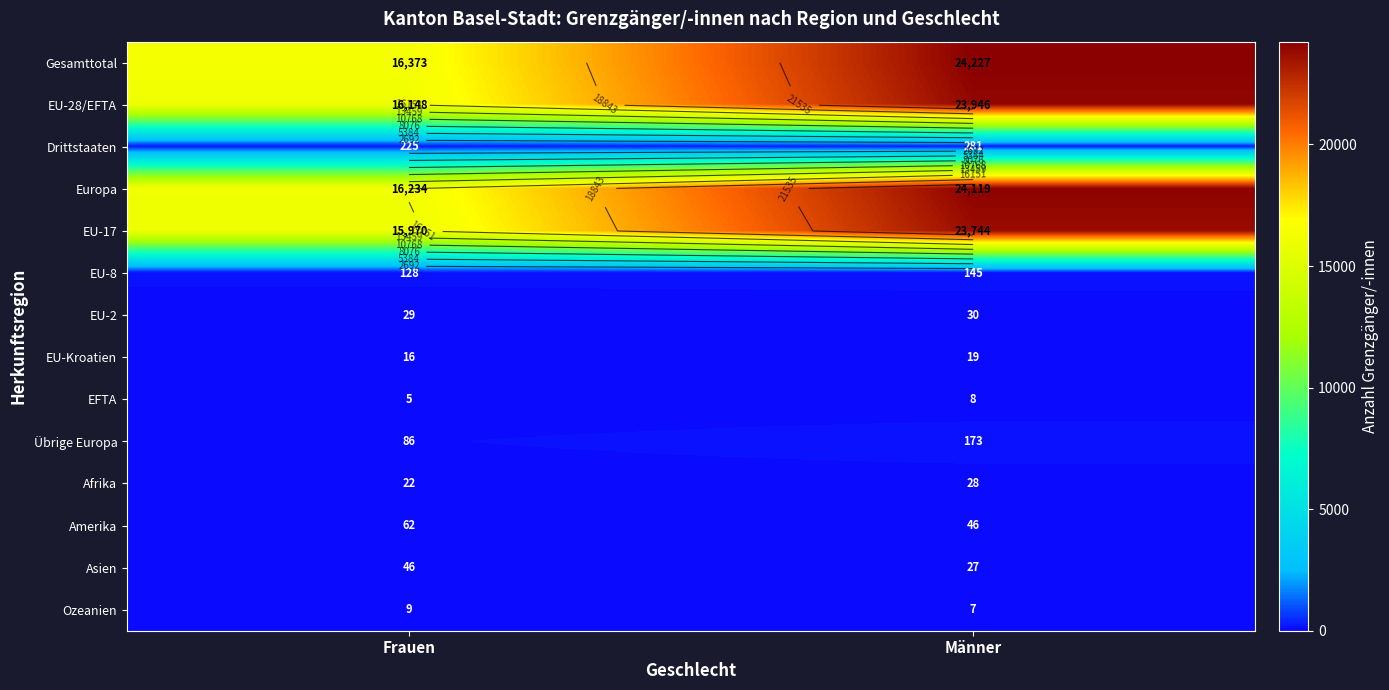

Is it true that EU-8 equals 145 at Männer?

True